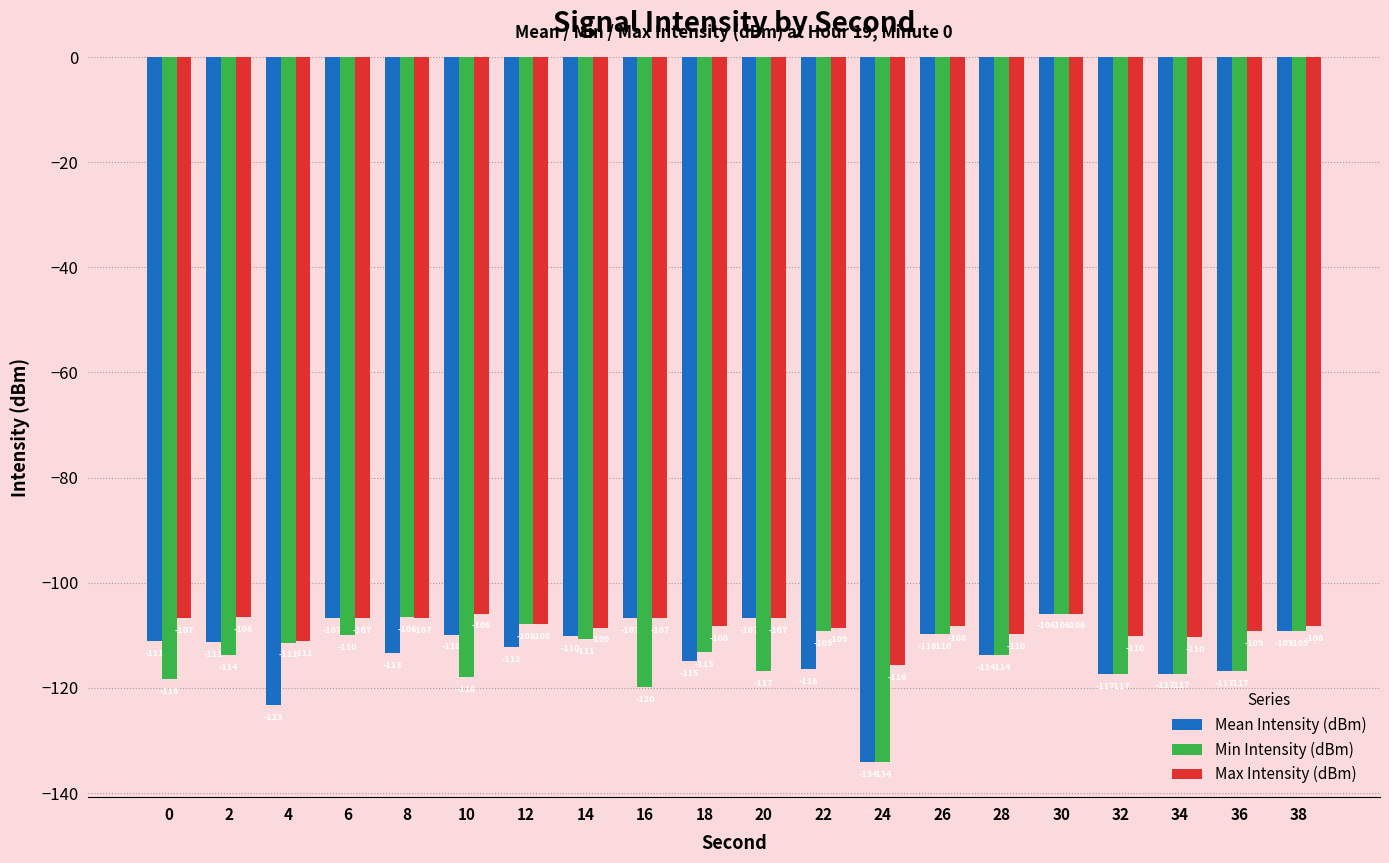

What is the lowest value of the Max Intensity (dBm) series?

-115.7